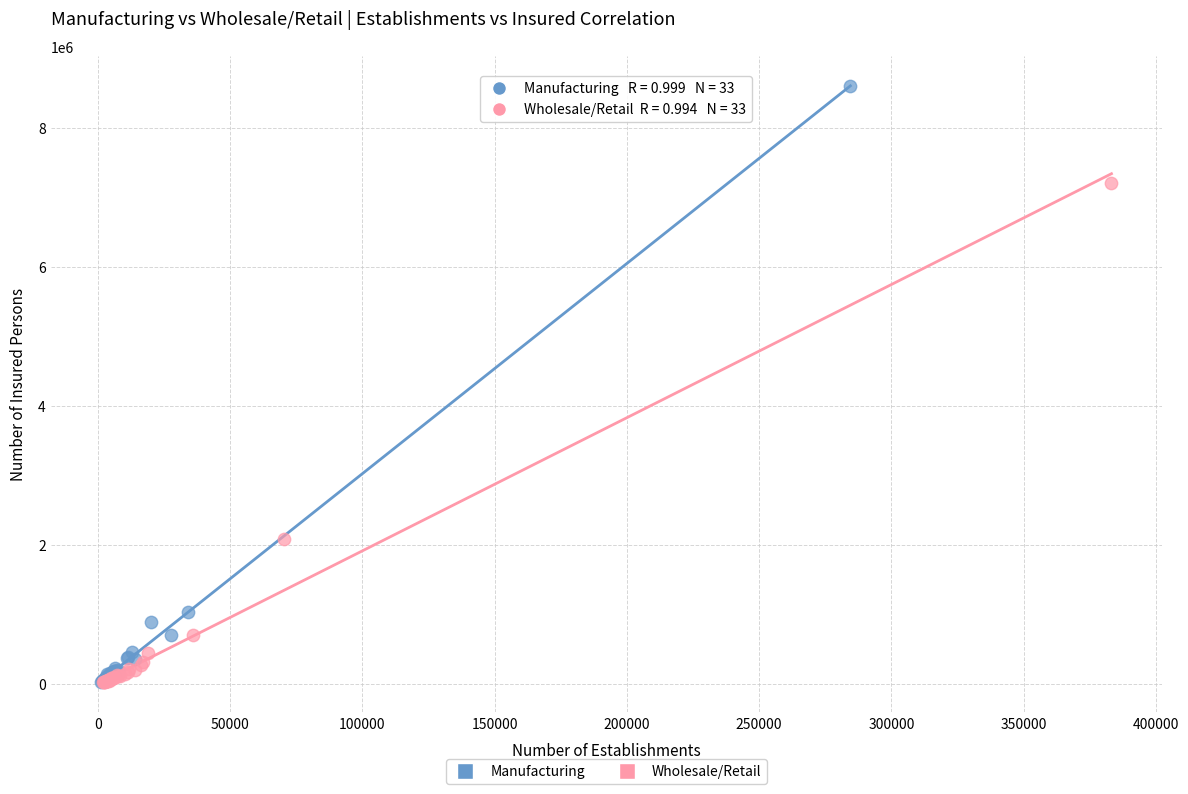

Which series has the widest spread of Y values?

Manufacturing